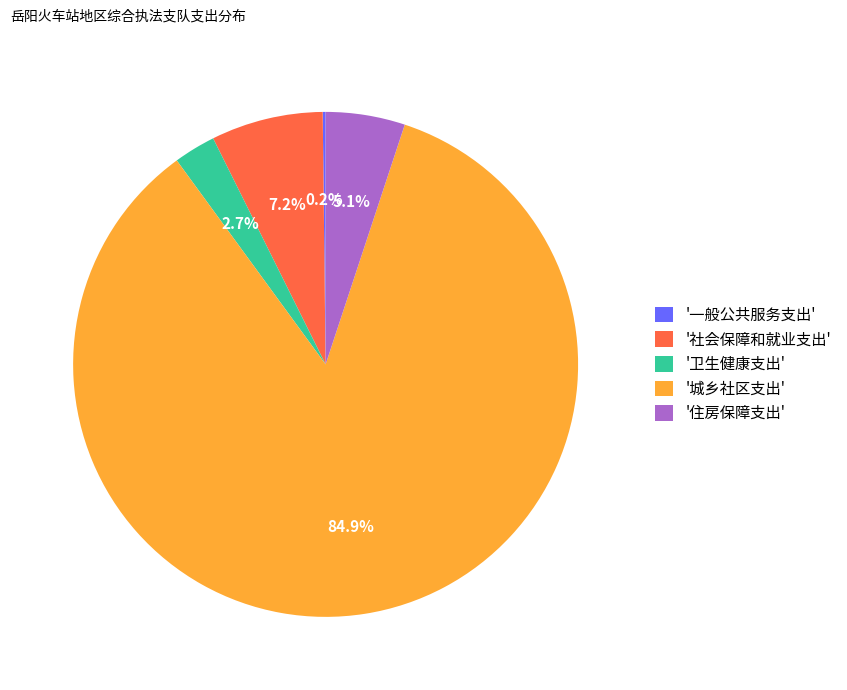

What is the majority slice?

'城乡社区支出'